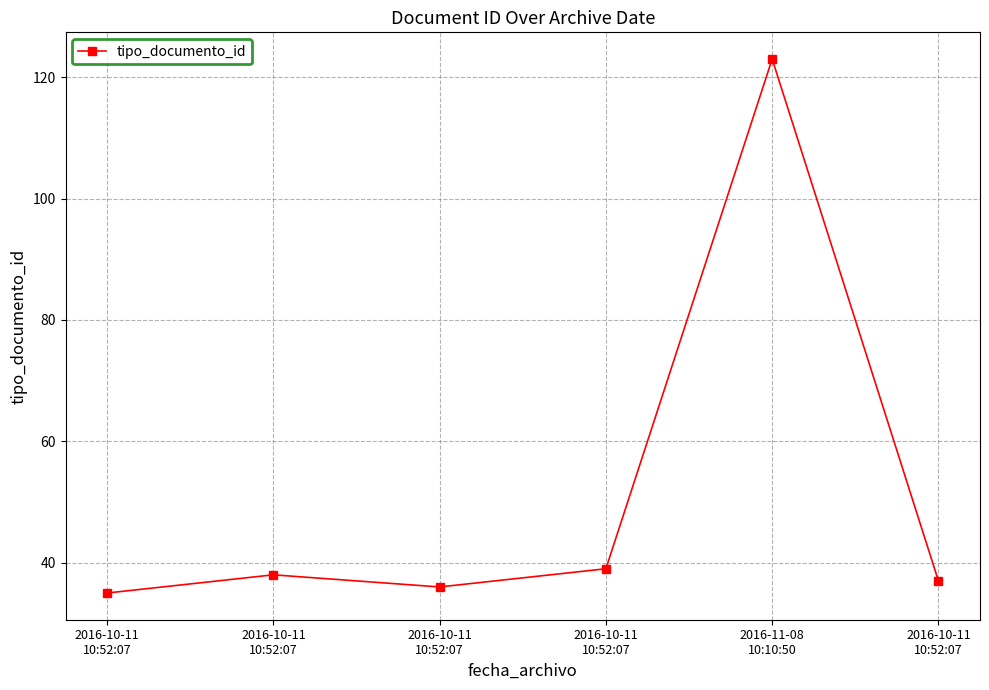

What is the difference between the values at 2016-10-11
10:52:07 and 2016-11-08
10:10:50?

84